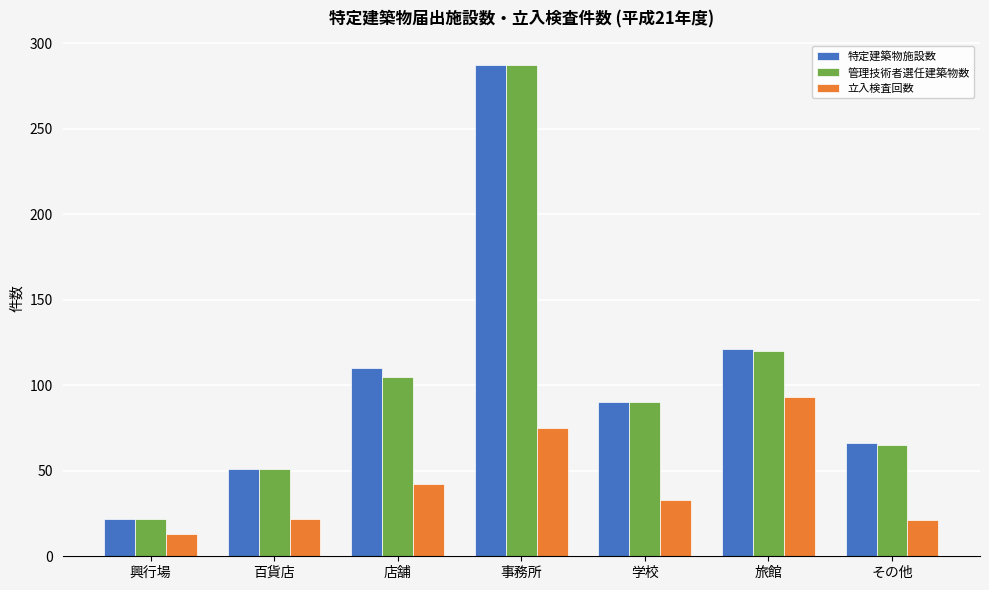

The value of 特定建築物施設数 at 興行場 is 8. True or false?

False